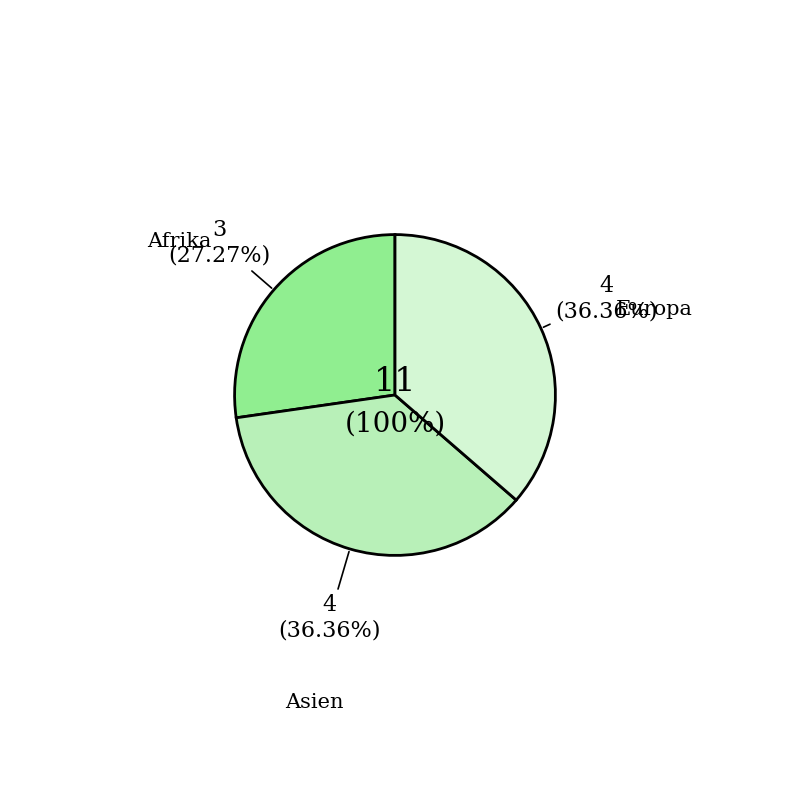

Does any single category account for the majority?

No